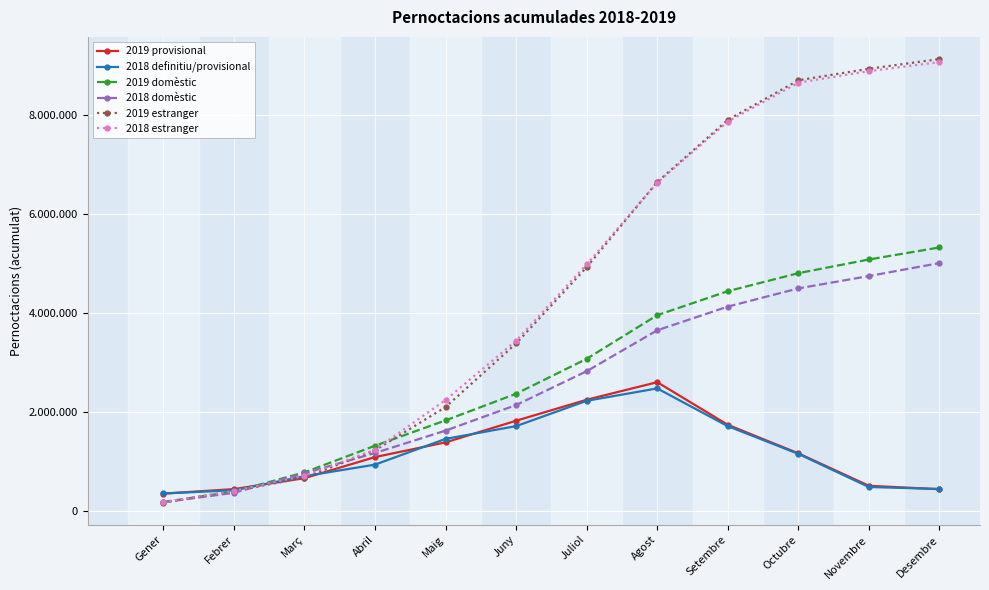

What is the average value of the 2019 domèstic series?

2792691